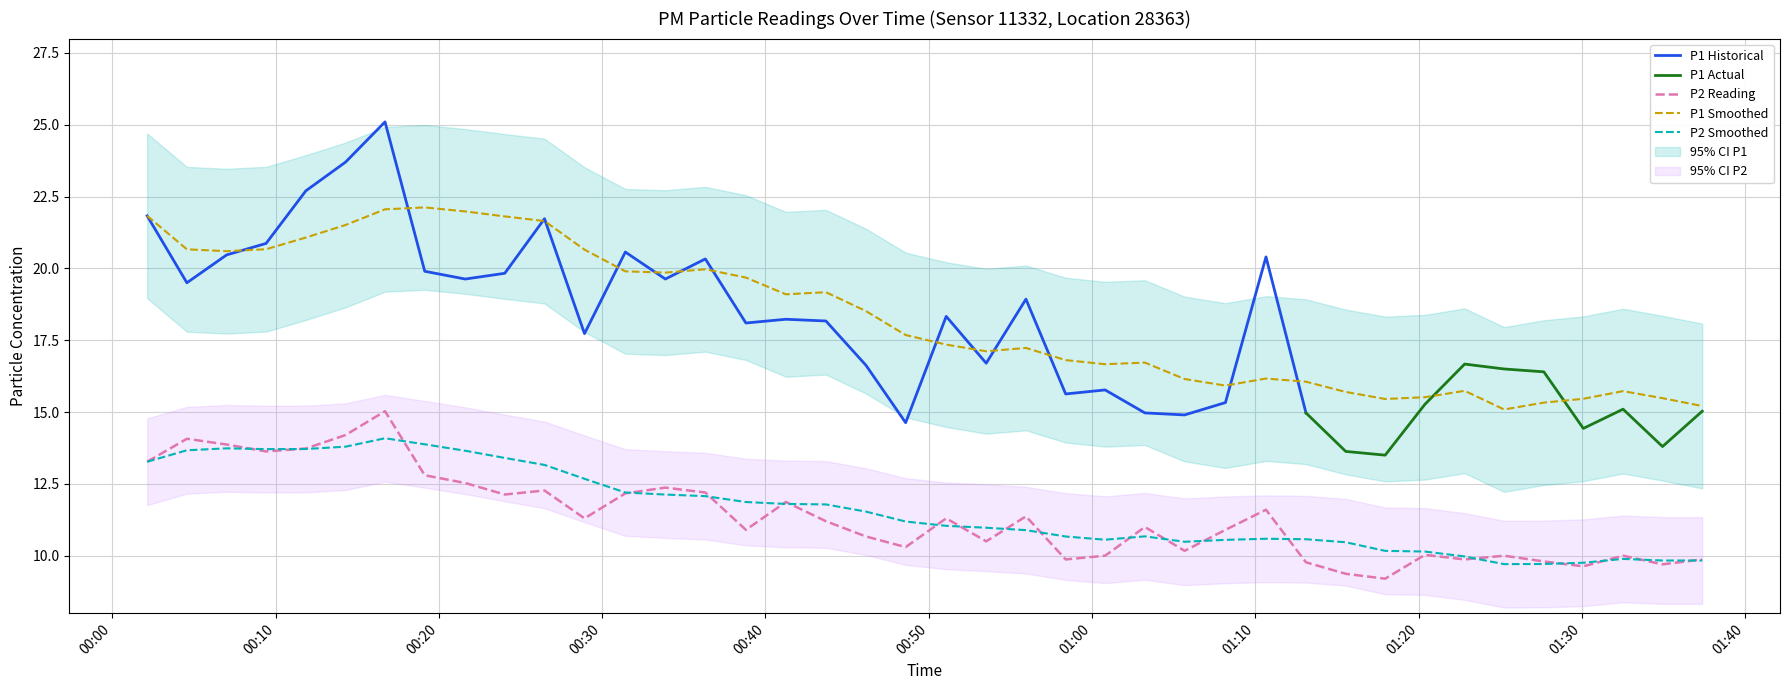

What is the highest value of the P2 Reading series?

15.0